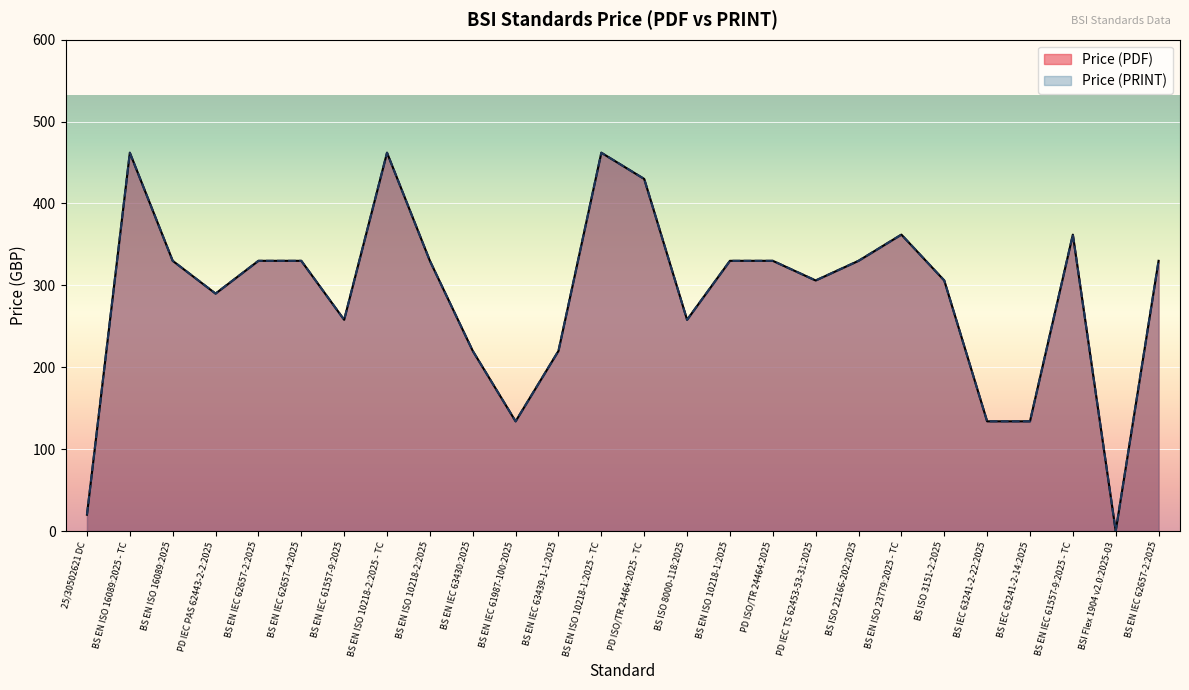

How many lines are shown in the chart?

2